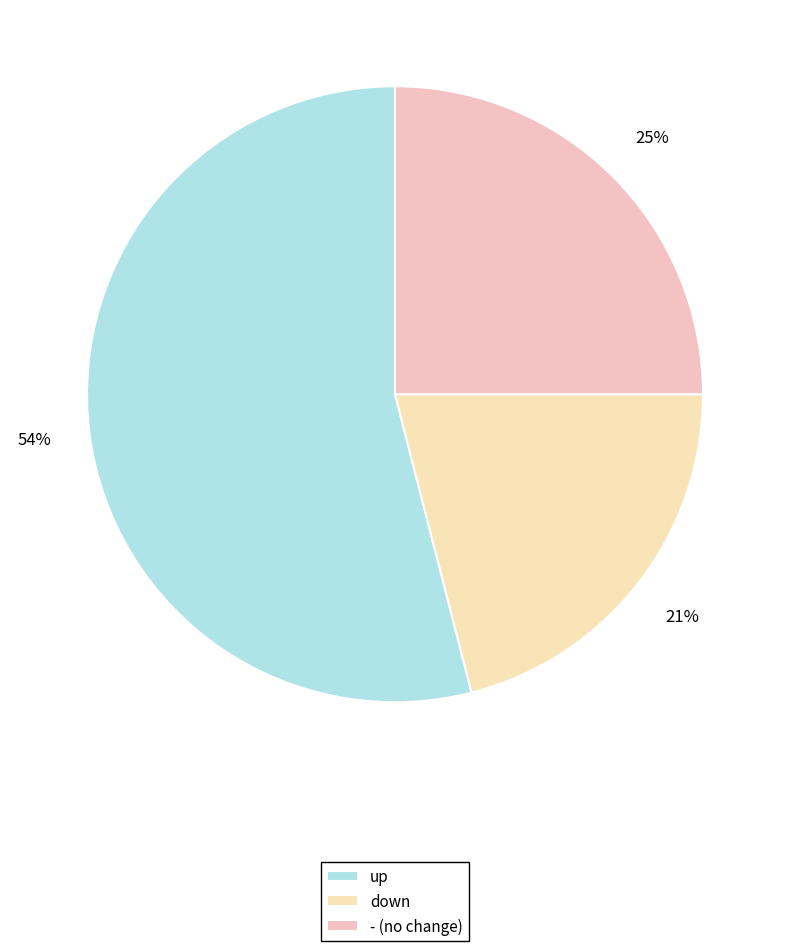

To the nearest percent, what is the difference between the largest and smallest slice percentages?

33%